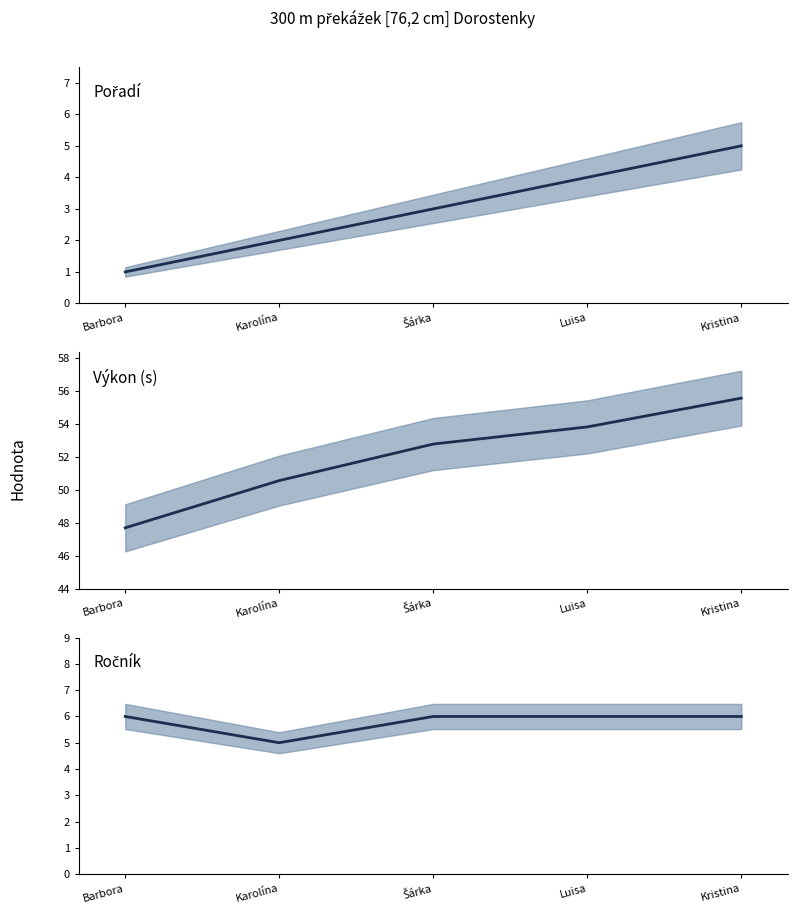

What value does the Pořadí series have at Šárka?

3.0